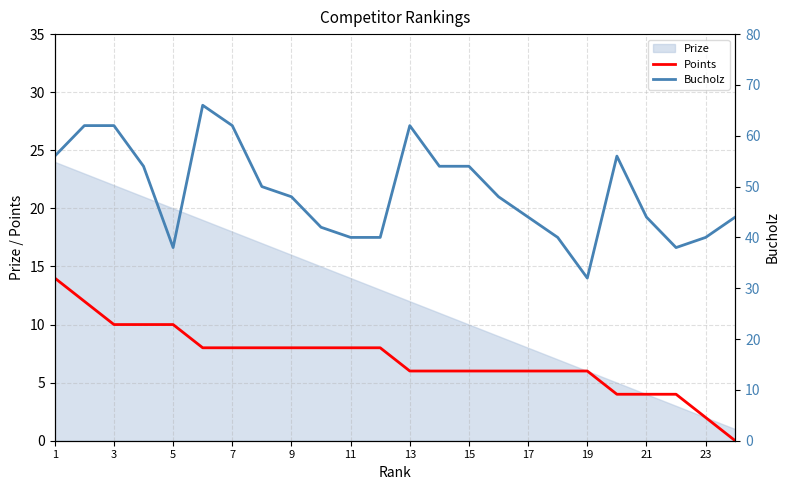

Is it true that Points equals 8 at 9?

True